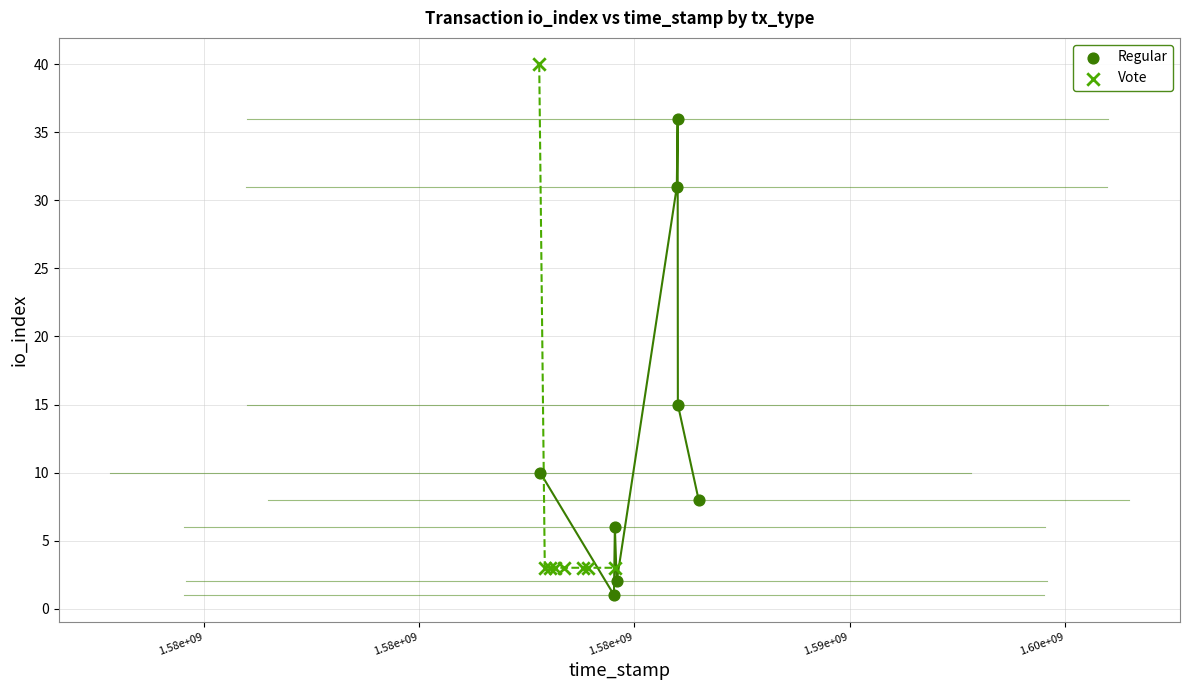

What are all the series names shown in the legend?

Regular, Vote